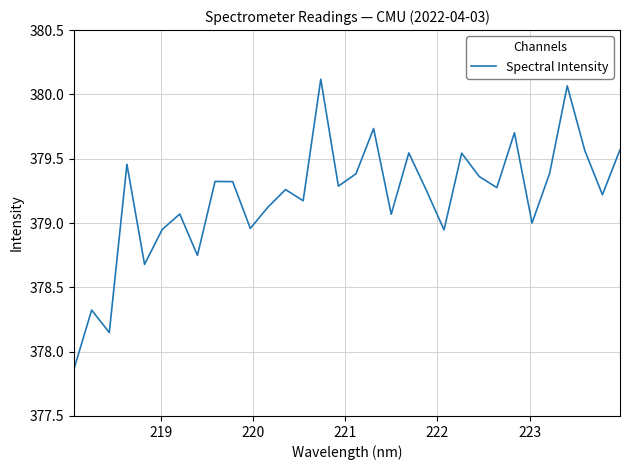

What is the difference between the maximum and minimum values?

2.3